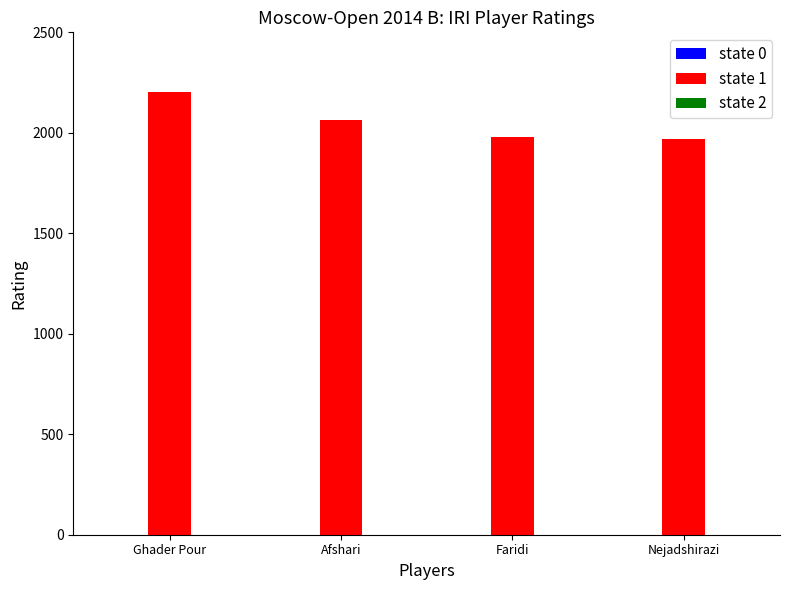

What is the maximum value shown in the chart?

2201